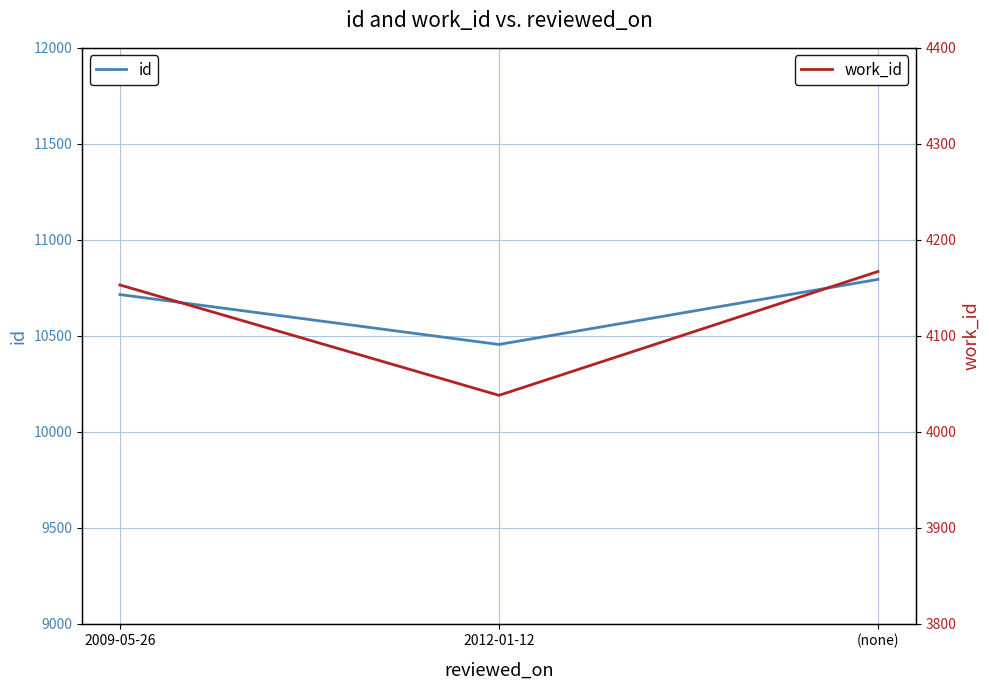

Rank the series at 2012-01-12 from highest to lowest value.

id, work_id